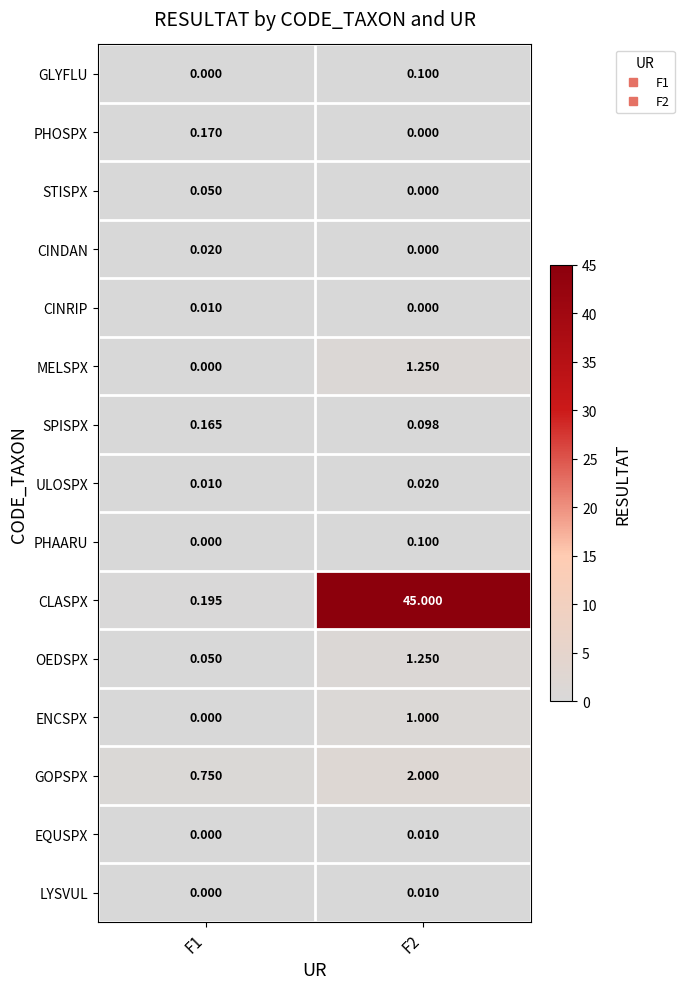

Count the number of categories in the chart.

2